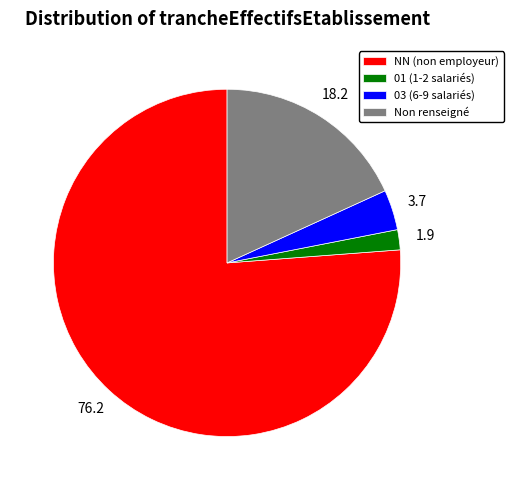

Which has a higher value, NN (non employeur) or 03 (6-9 salariés)?

NN (non employeur)